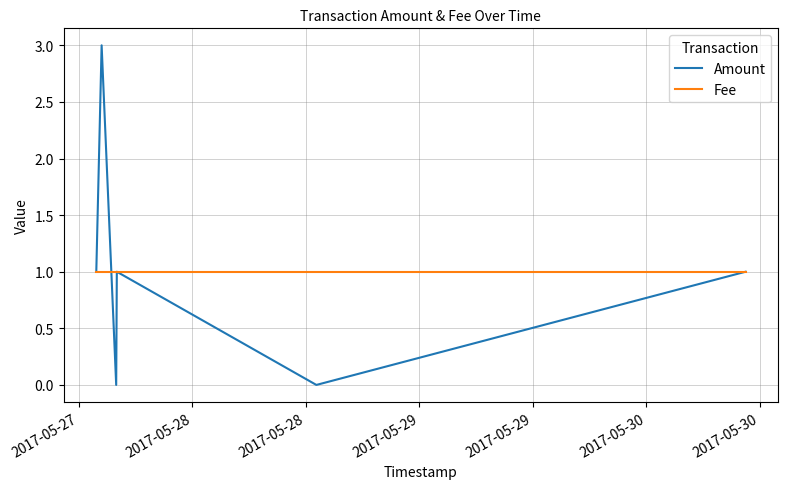

Which series has the widest spread of values?

Amount